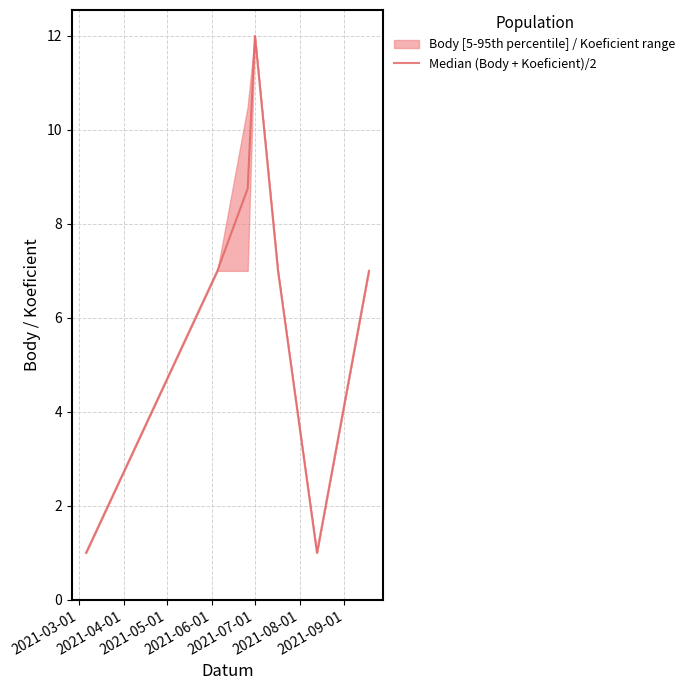

Reading left to right, transcribe all the data shown in this chart.

1.0	7.0	8.8	12.0	7.0	1.0	7.0